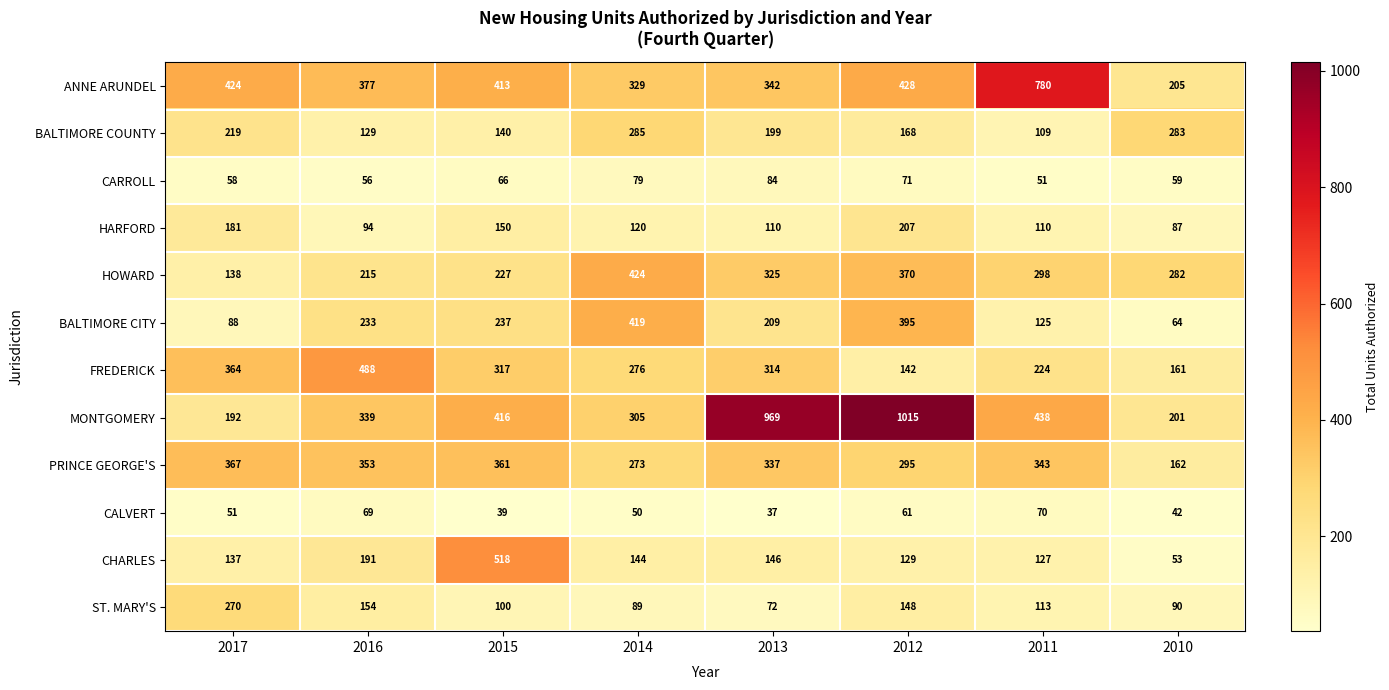

What is the difference between the second highest and second lowest values in the BALTIMORE COUNTY series?

154